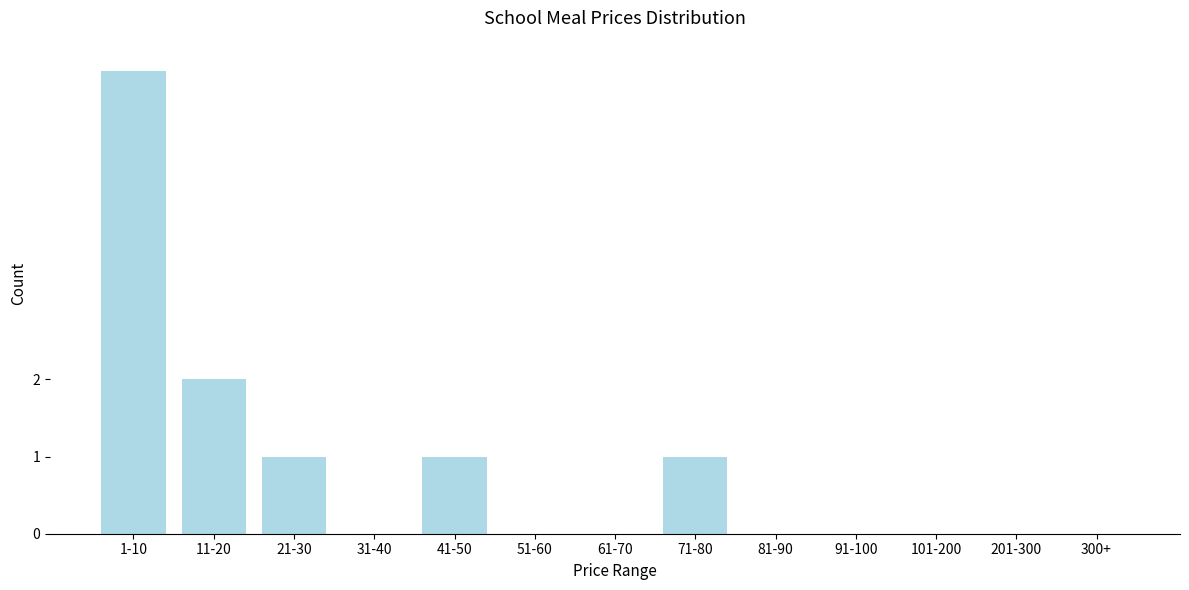

Reading right to left, transcribe all the data shown in this chart.

300+=0	201-300=0	101-200=0	91-100=0	81-90=0	71-80=1	61-70=0	51-60=0	41-50=1	31-40=0	21-30=1	11-20=2	1-10=6